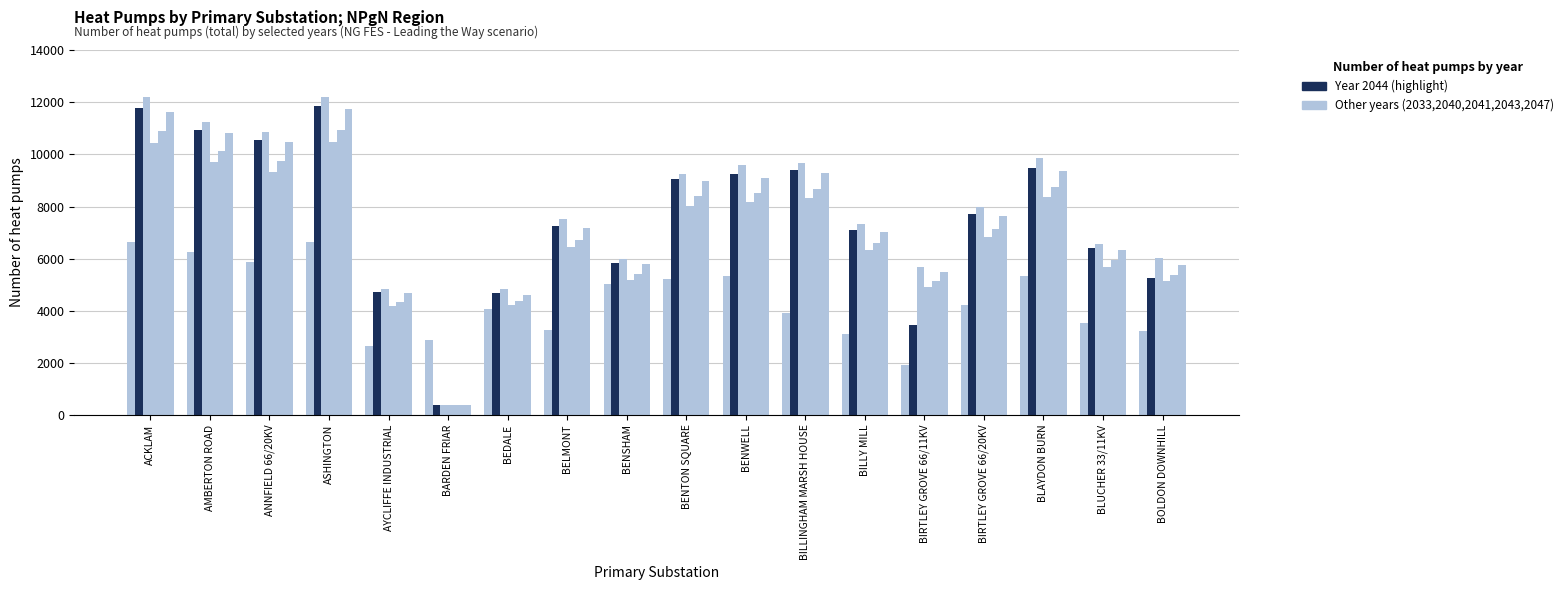

Is it true that col_22 (2041) equals 8387 at BENTON SQUARE?

True